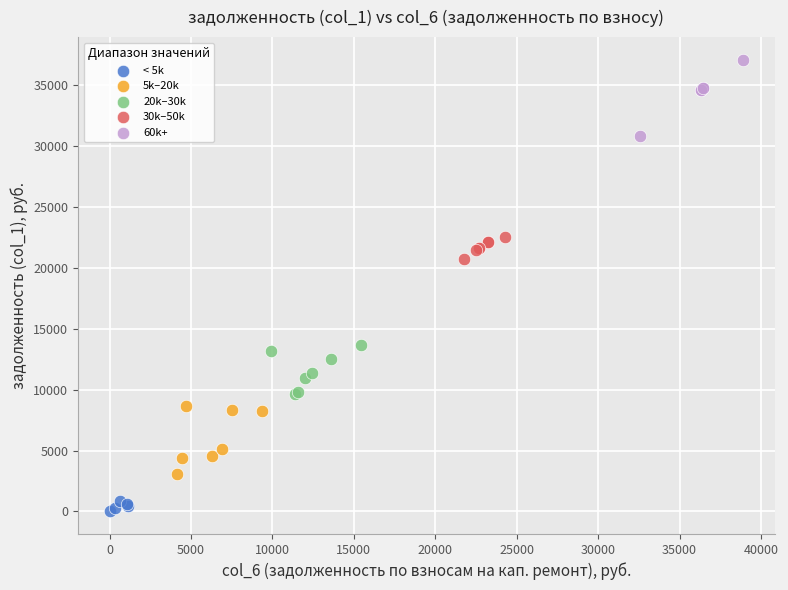

Which series has the largest Y range (max minus min)?

60k+